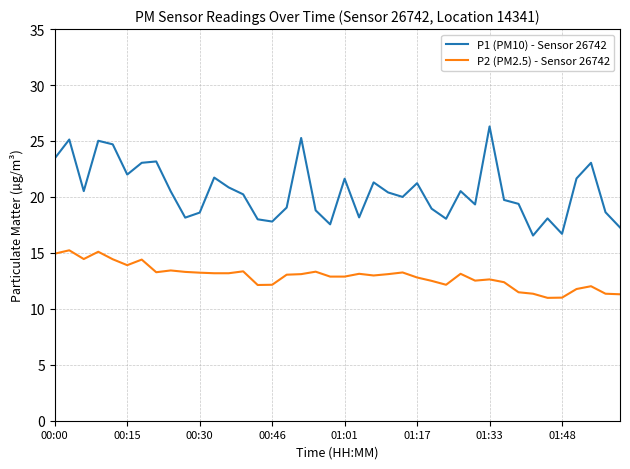

Which series has the largest range (max minus min)?

P1 (PM10) - Sensor 26742